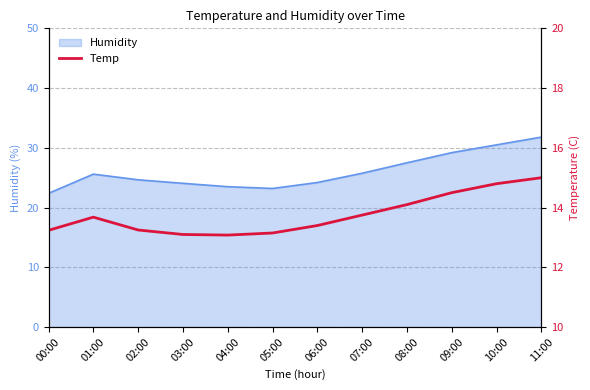

Reading left to right, list all the values displayed in this chart.

00:00=13.2	01:00=13.7	02:00=13.2	03:00=13.1	04:00=13.1	05:00=13.2	06:00=13.4	07:00=13.8	08:00=14.1	09:00=14.5	10:00=14.8	11:00=15.0